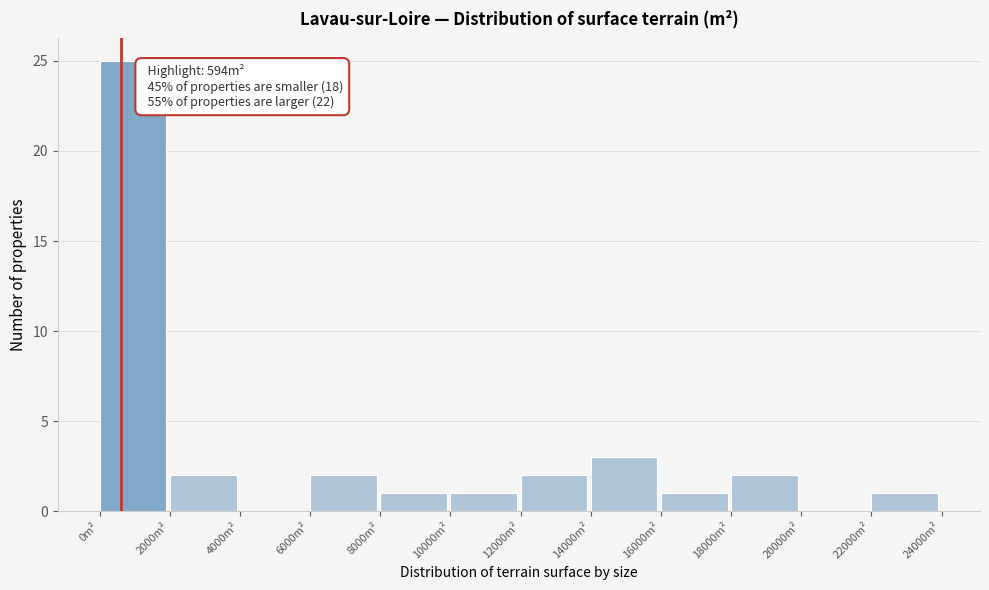

Over which range of the x-axis is the bar tallest?

0 to 2000